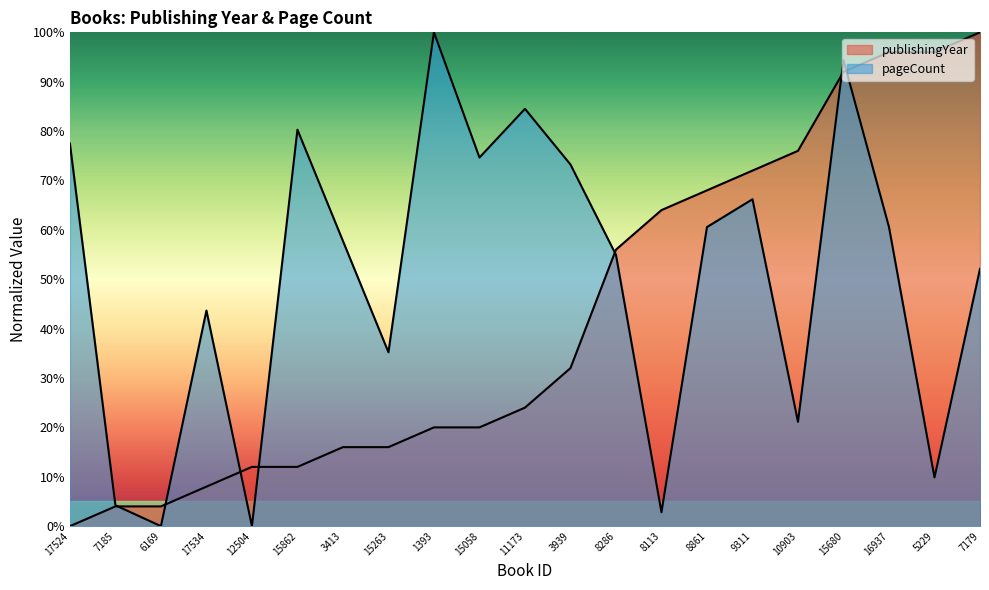

Is it true that the value at 15680 is 25.4?

False